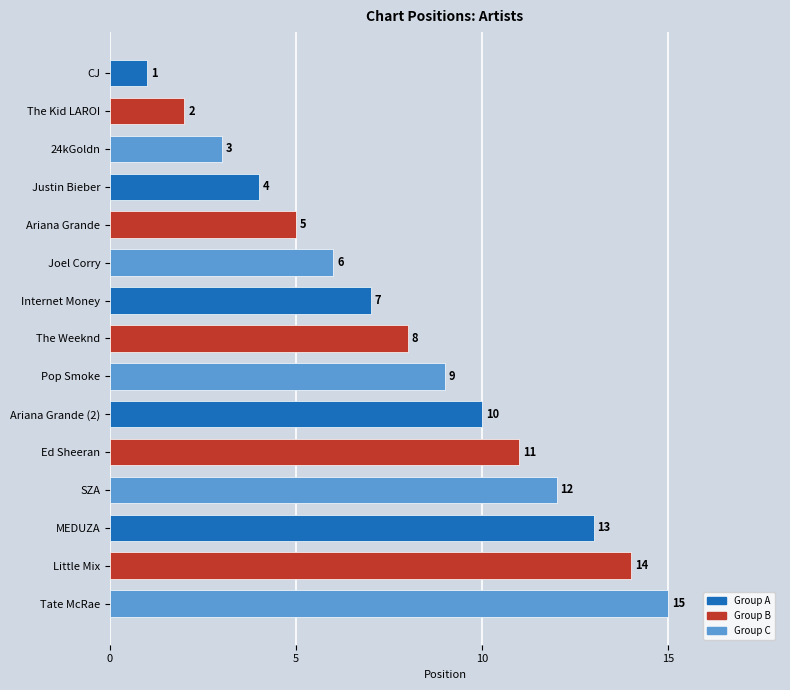

What is the difference between the maximum and minimum values?

14